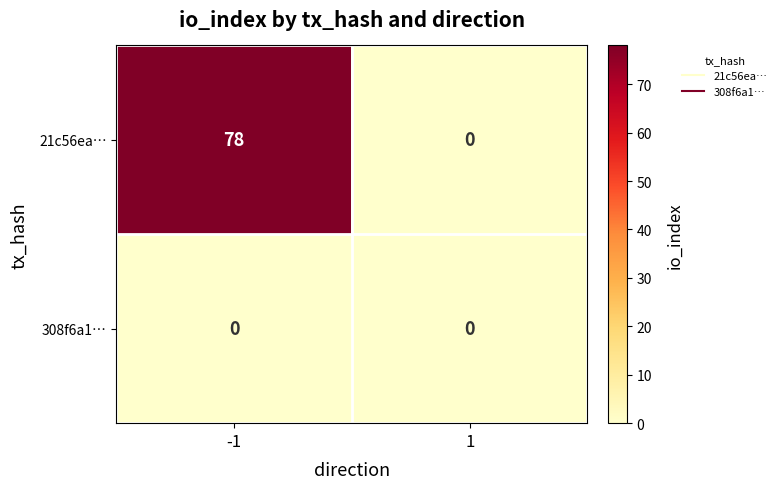

Reading left to right, what are all the values shown in this chart?

21c56ea…: -1=78	1=0
308f6a1…: -1=0	1=0